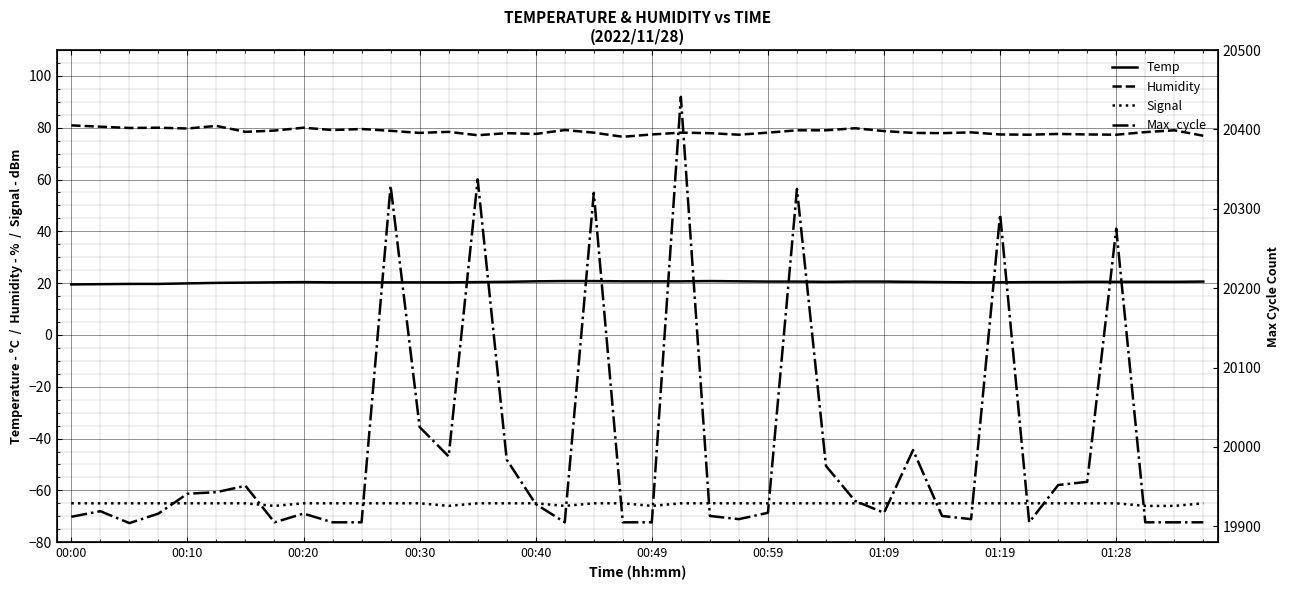

True or false: Humidity and Temp intersect in this chart.

False